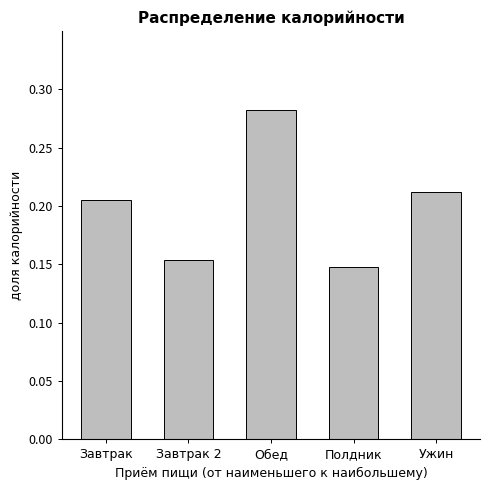

List the labels in order of value, largest first.

Обед, Ужин, Завтрак, Завтрак 2, Полдник